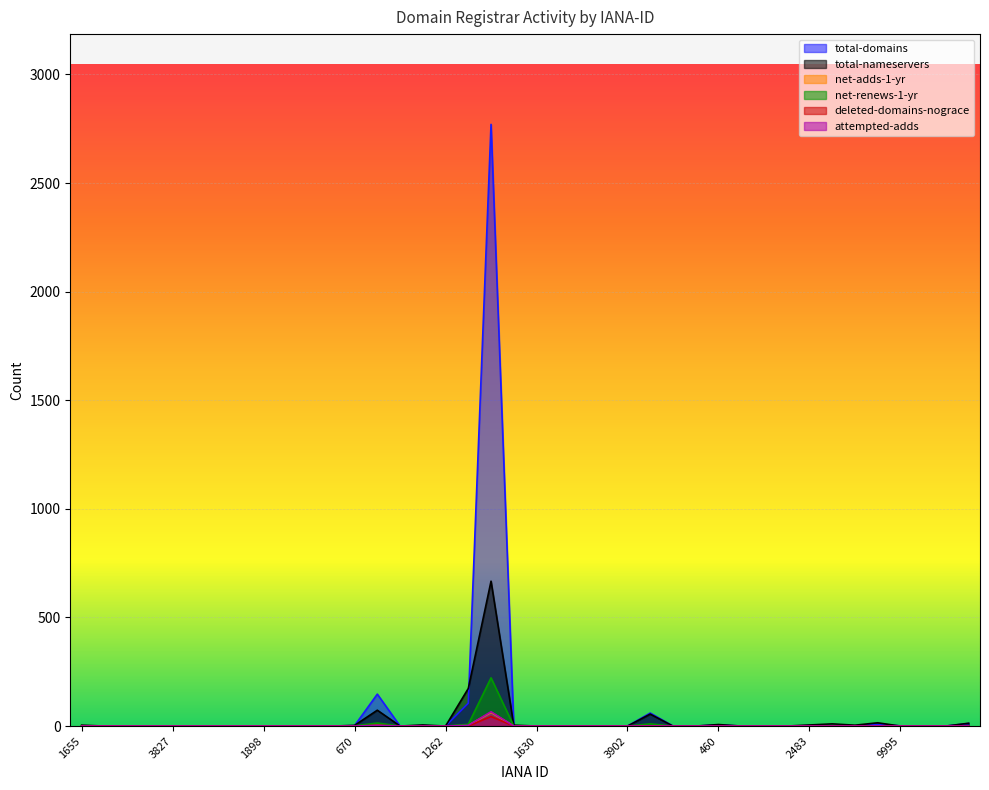

What is the sum of all total-domains values?

3118